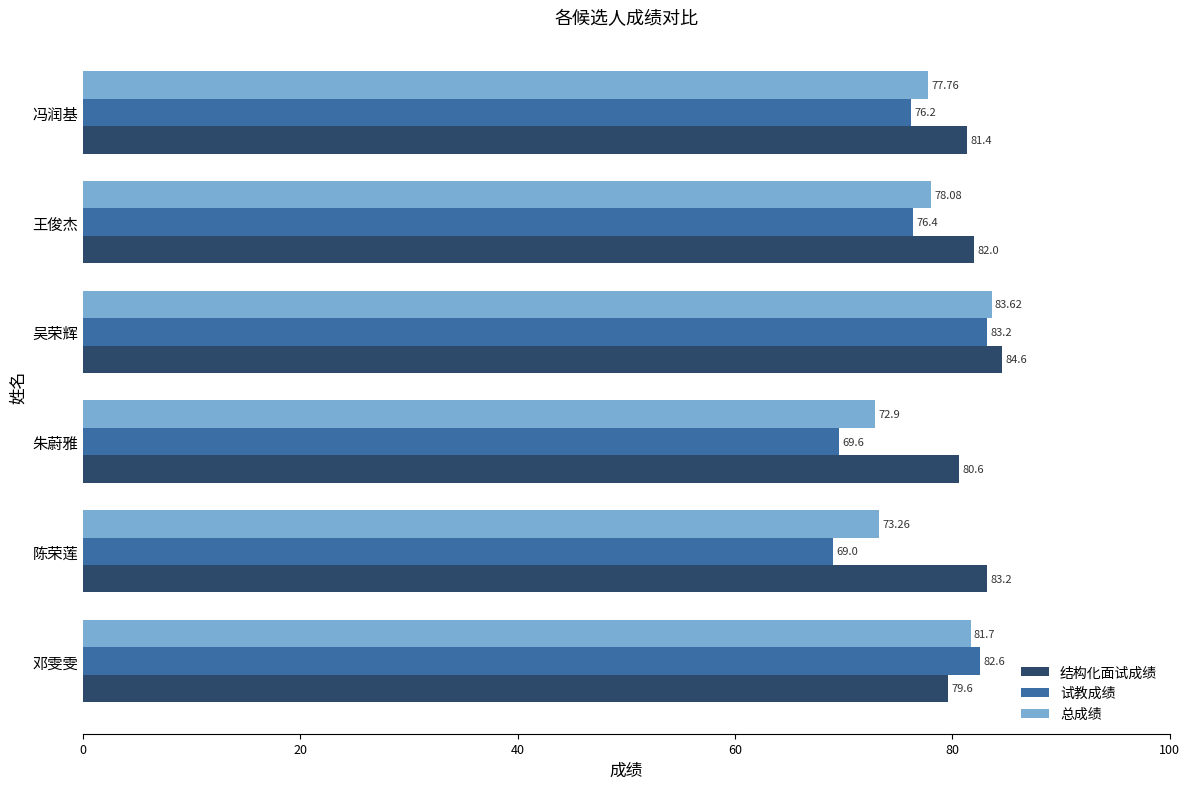

List the labels in order of 试教成绩 value, smallest first.

陈荣莲, 朱蔚雅, 冯润基, 王俊杰, 邓雯雯, 吴荣辉